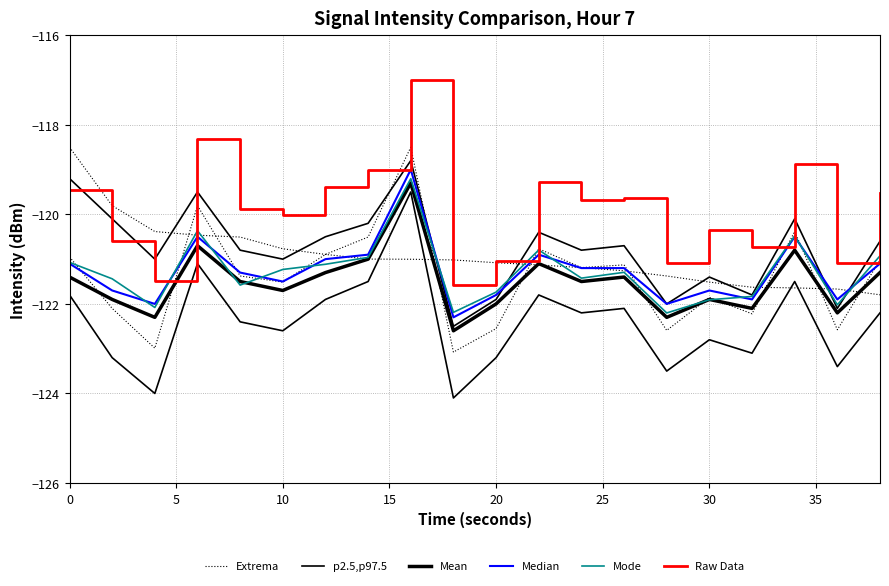

What are all the series names shown in the legend?

Extrema, p2.5,p97.5, Mean, Median, Mode, Raw Data